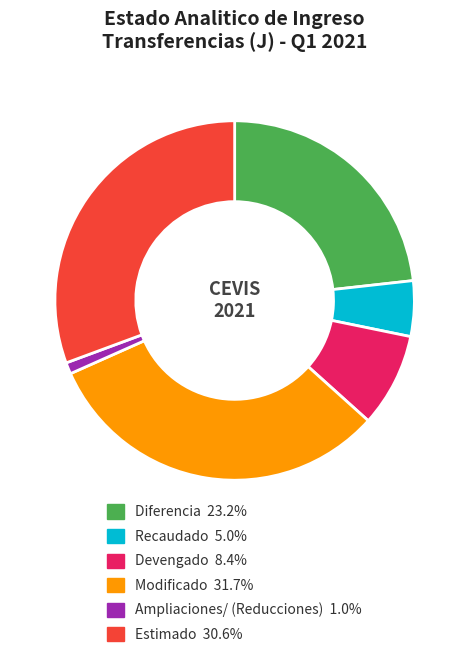

What is the ratio of the value at Diferencia to the value at Modificado?

0.7